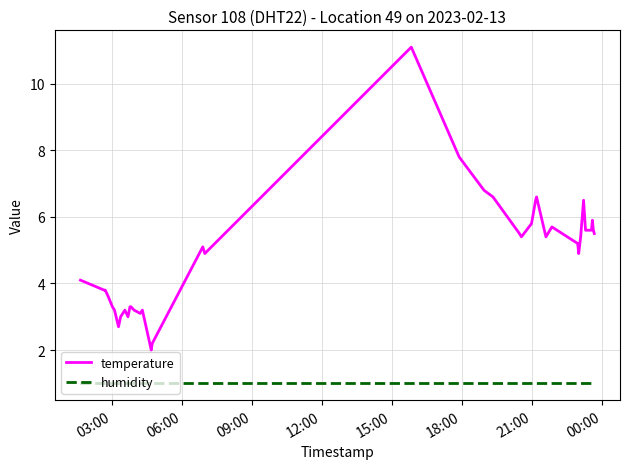

True or false: temperature and humidity intersect in this chart.

False